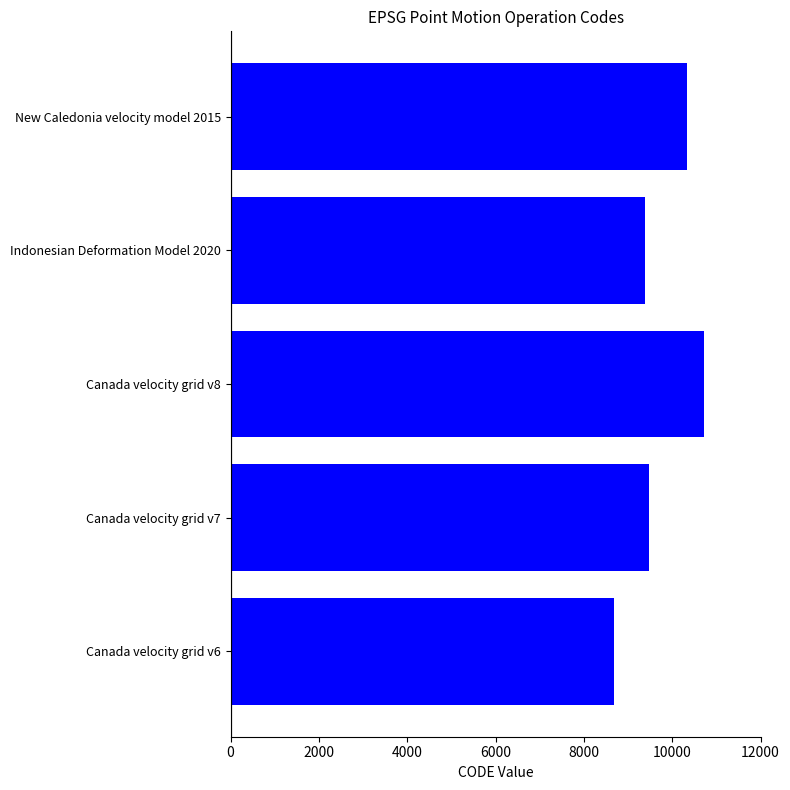

At which category does the chart reach its peak across all series?

Canada velocity grid v8